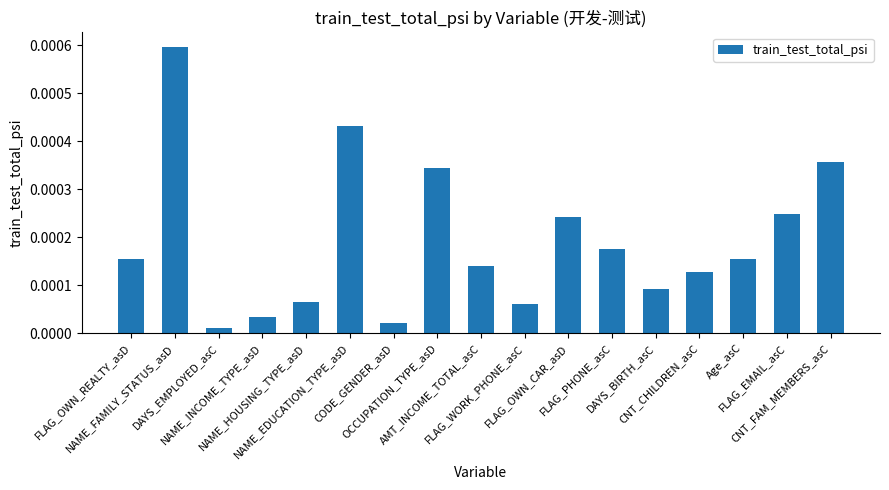

Count the number of categories in the chart.

17